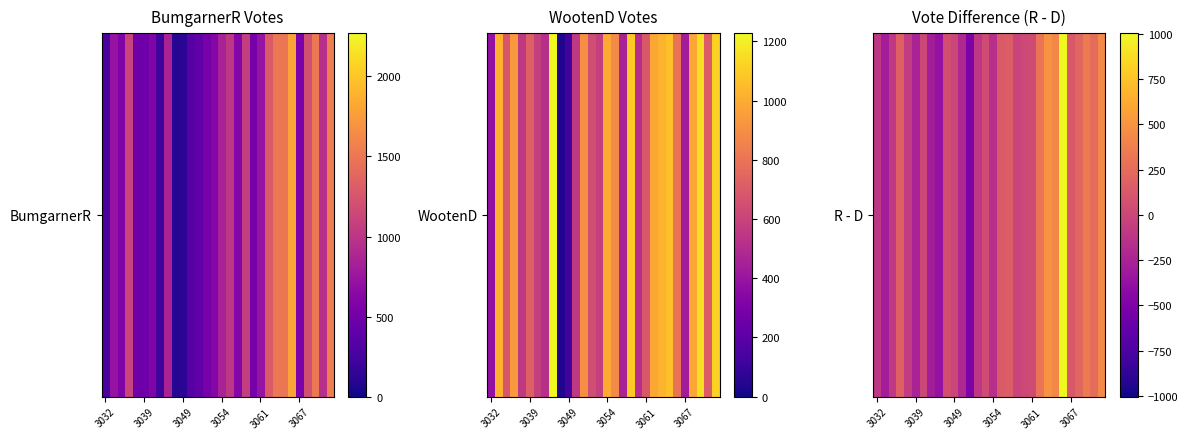

The value at 16 is 134. True or false?

True